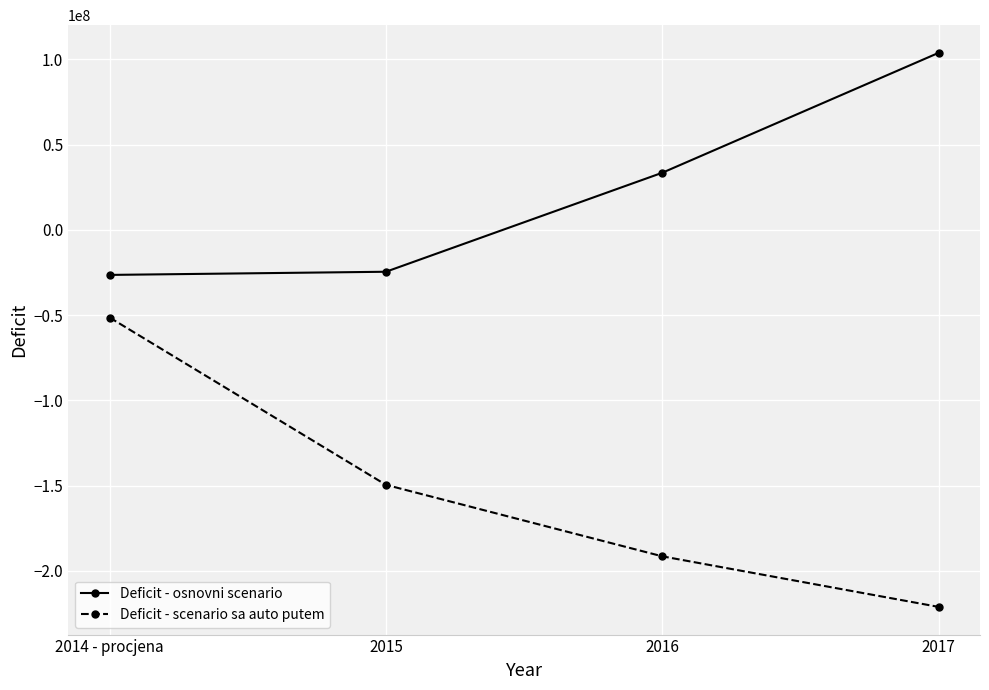

How many lines are shown in the chart?

2